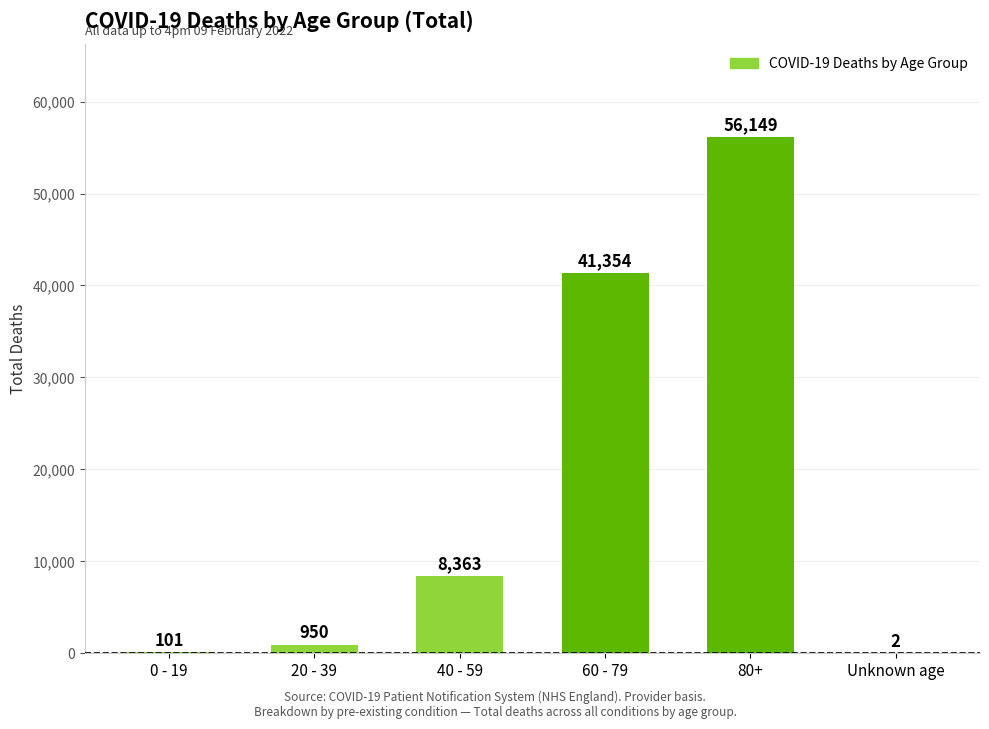

How many data points does each series have?

6